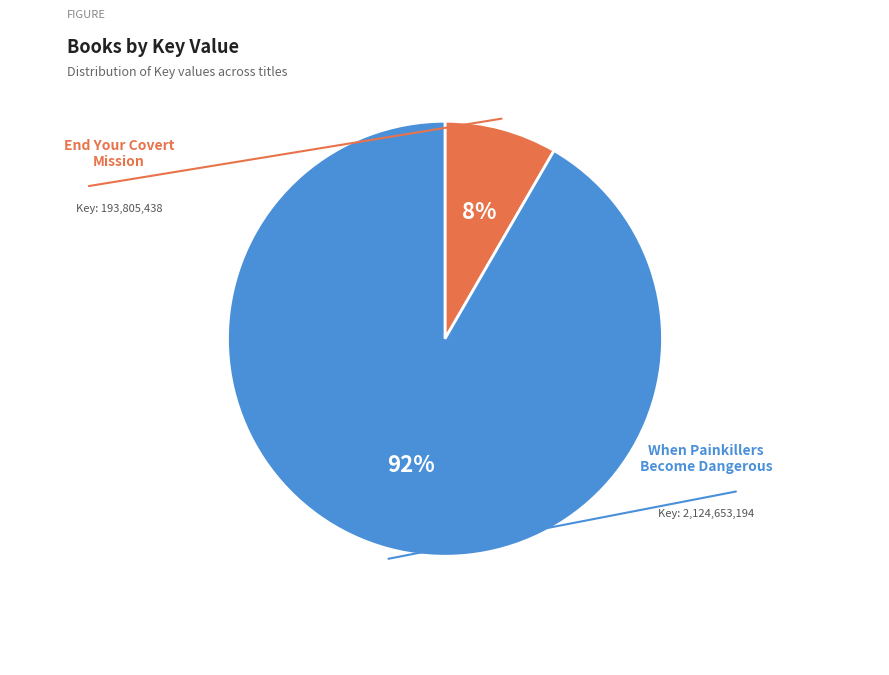

Is there a majority slice in this chart?

Yes